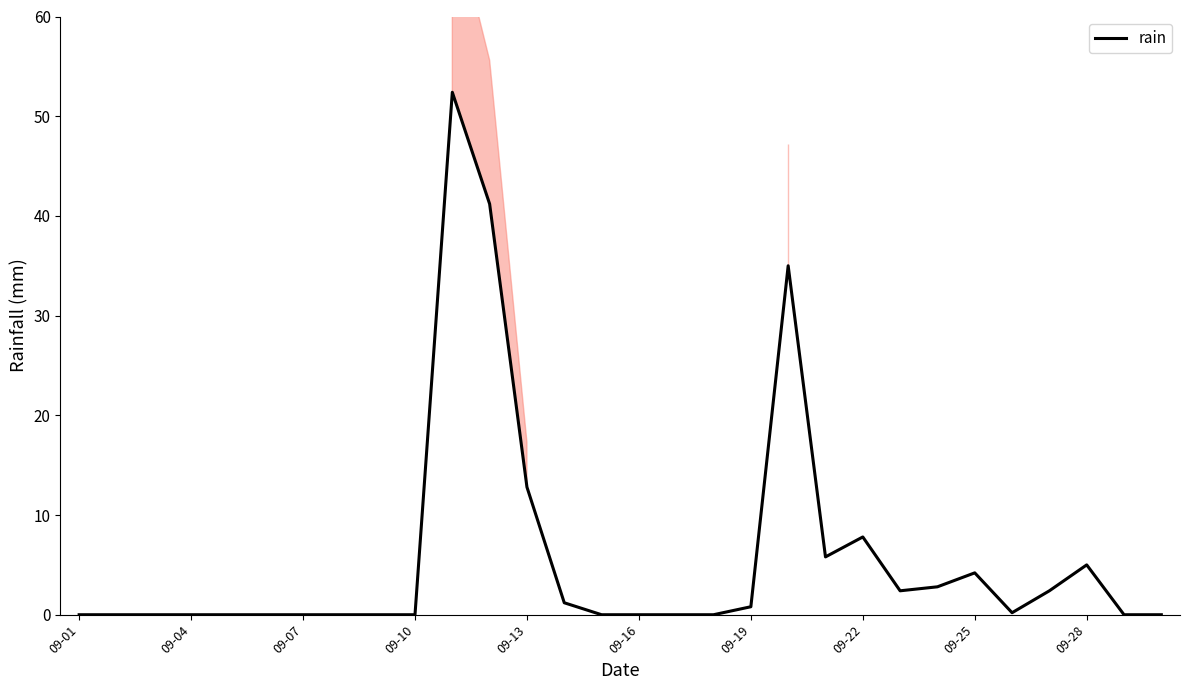

True or false: rain has a value of 8.0 at 09-28.

False